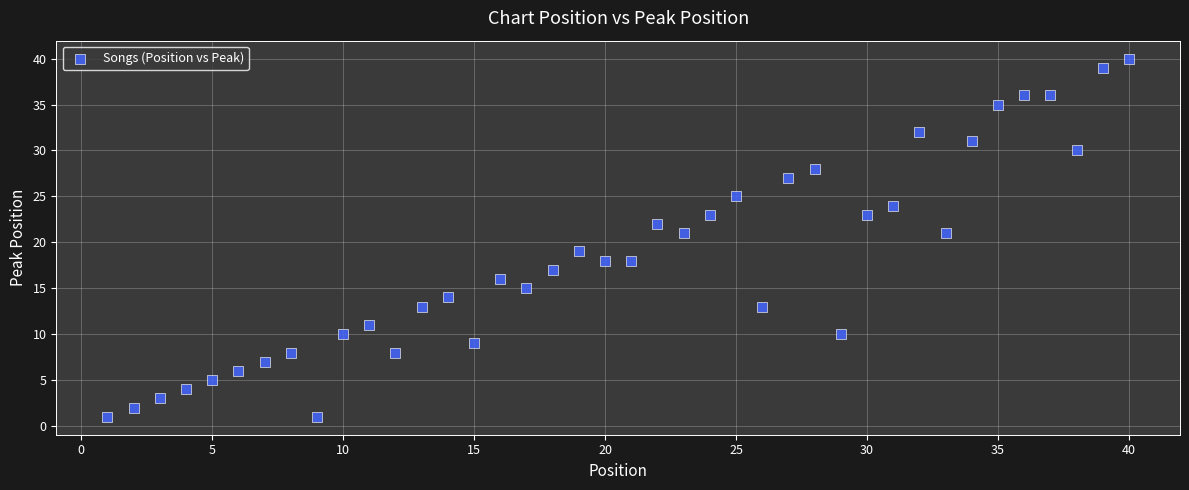

What is the range of X values (max minus min)?

39